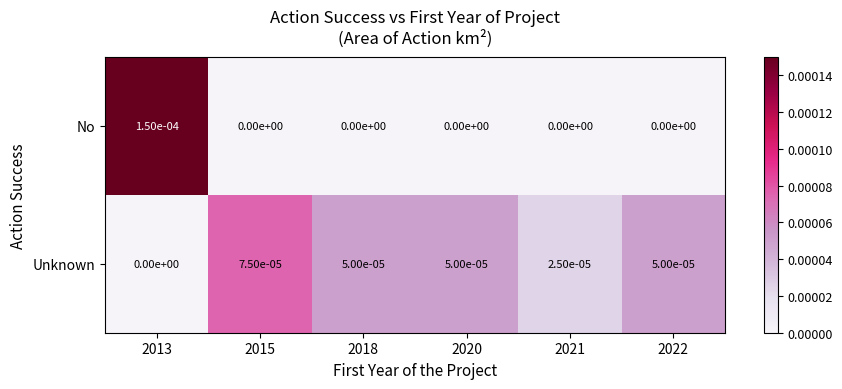

How many values in the Unknown series exceed 0?

5